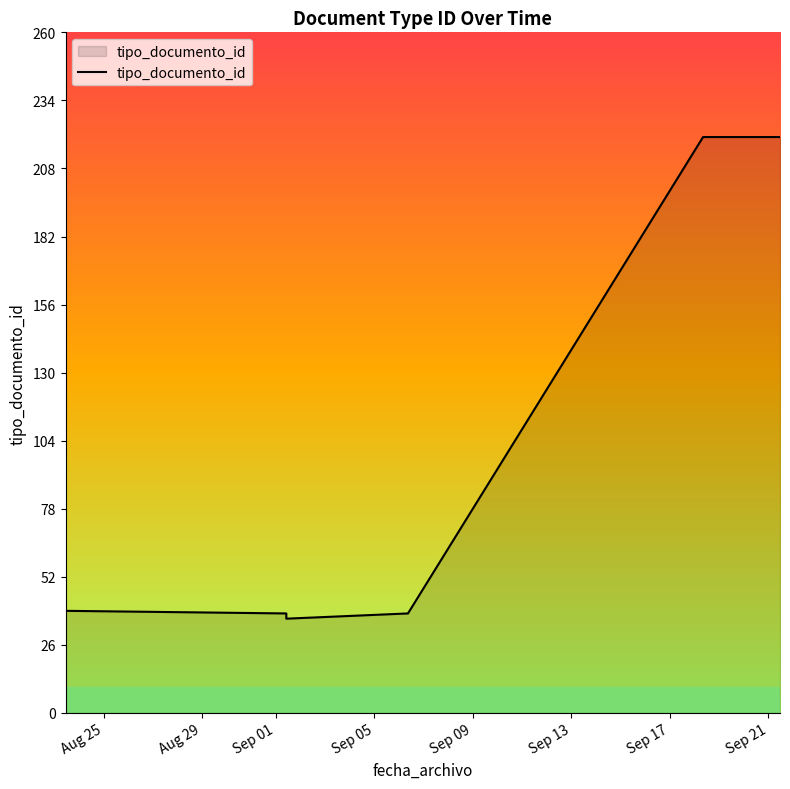

Count the number of categories in the chart.

10